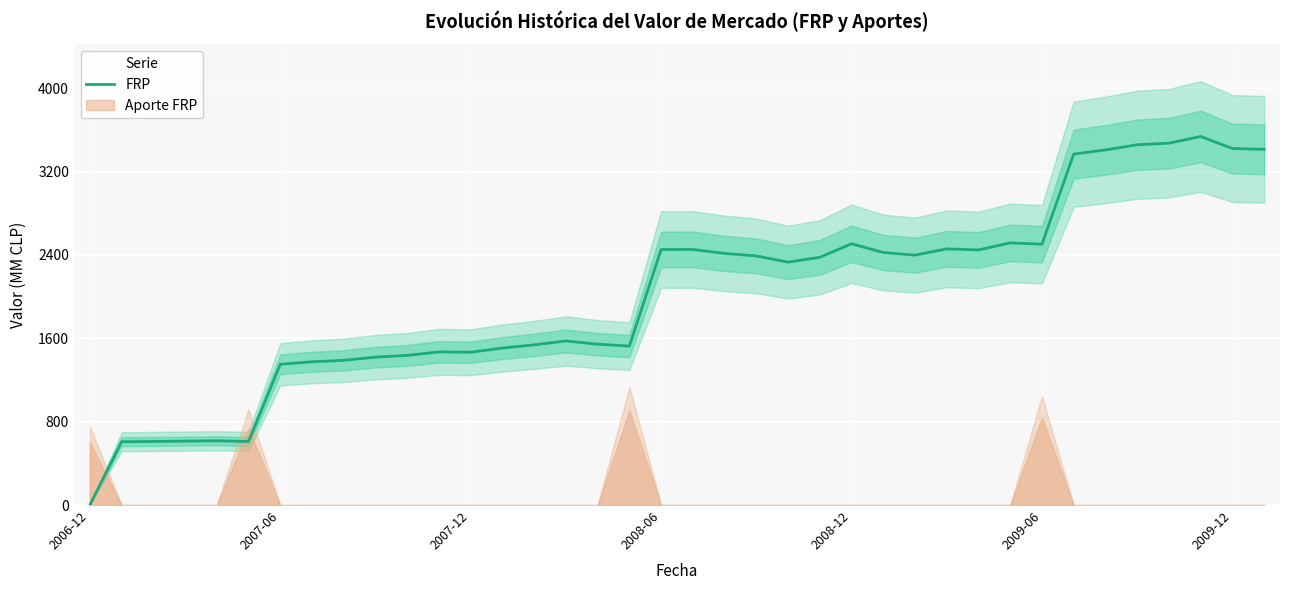

What is the value of the 18th point from the left?

1525.3